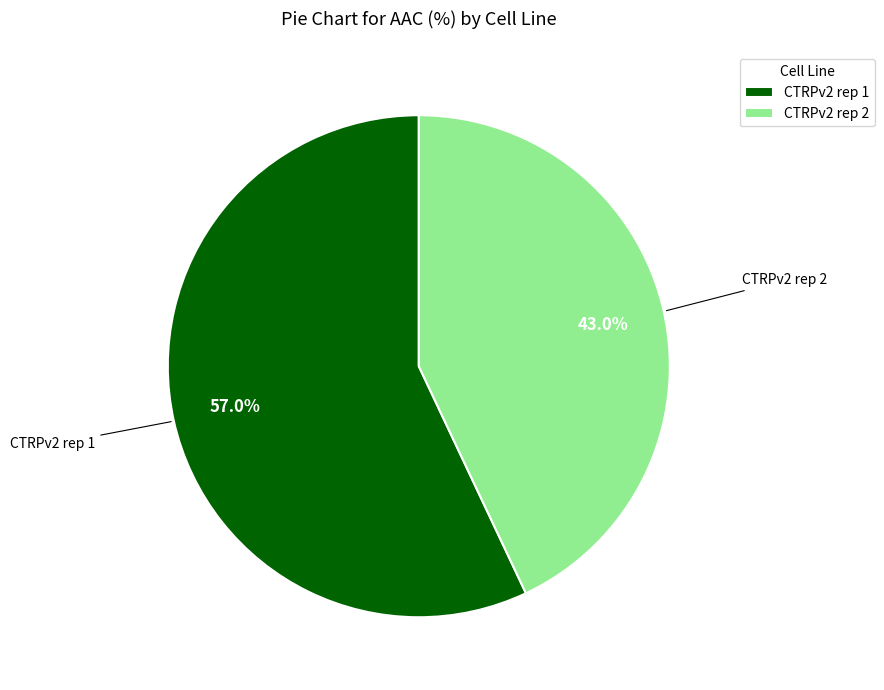

What percentage do CTRPv2 rep 2 and CTRPv2 rep 1 together represent?

100.0%